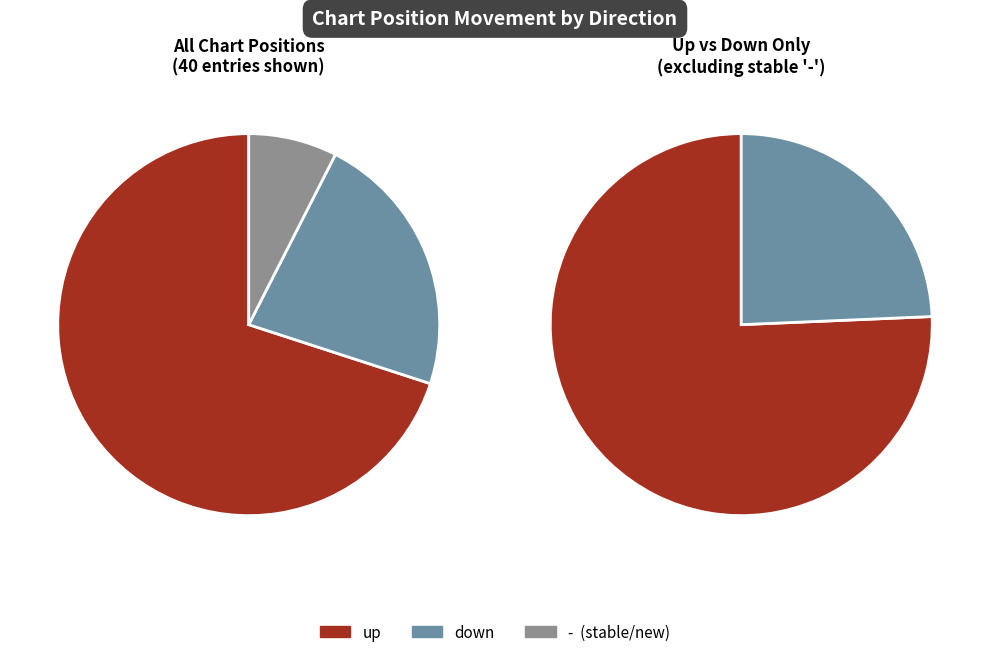

How many segments does this pie chart have?

3